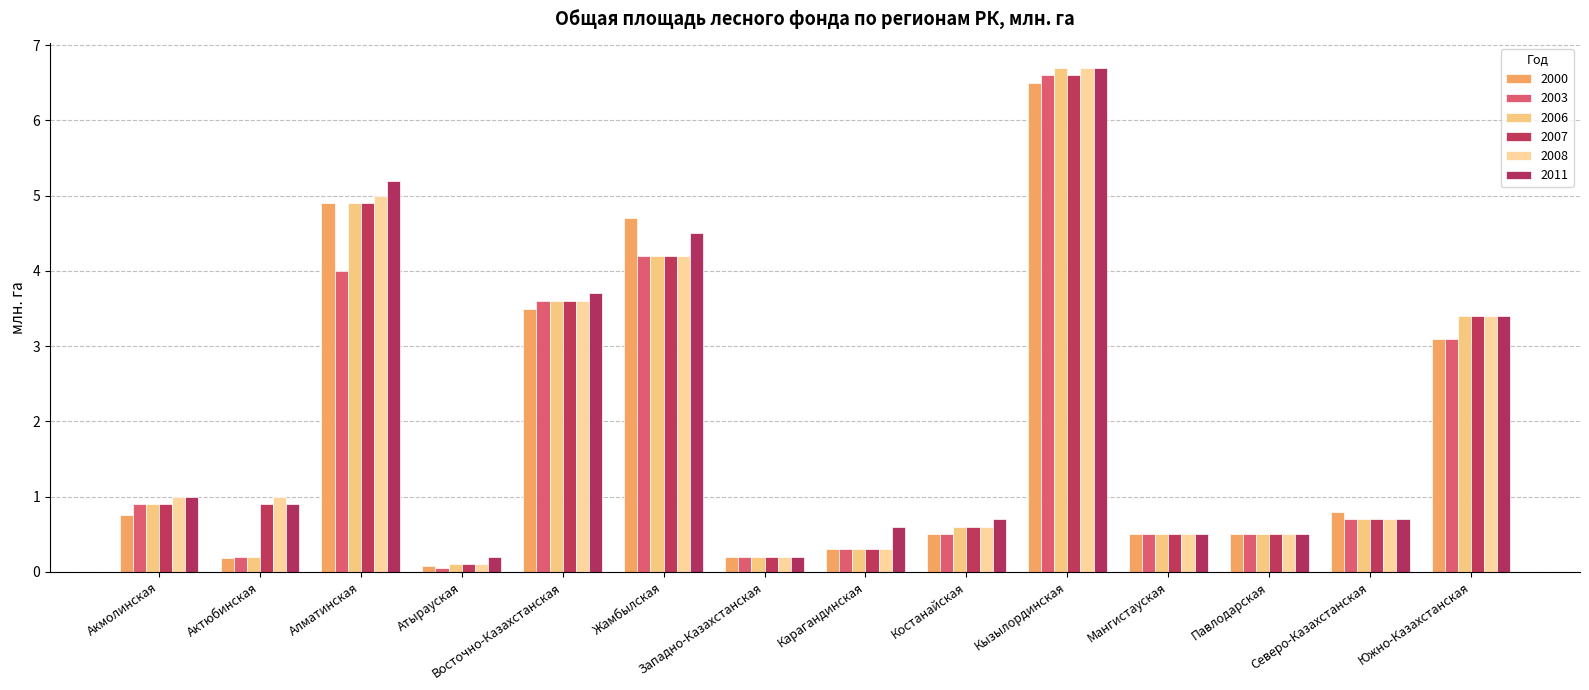

What is the average value of the 2008 series?

2.0